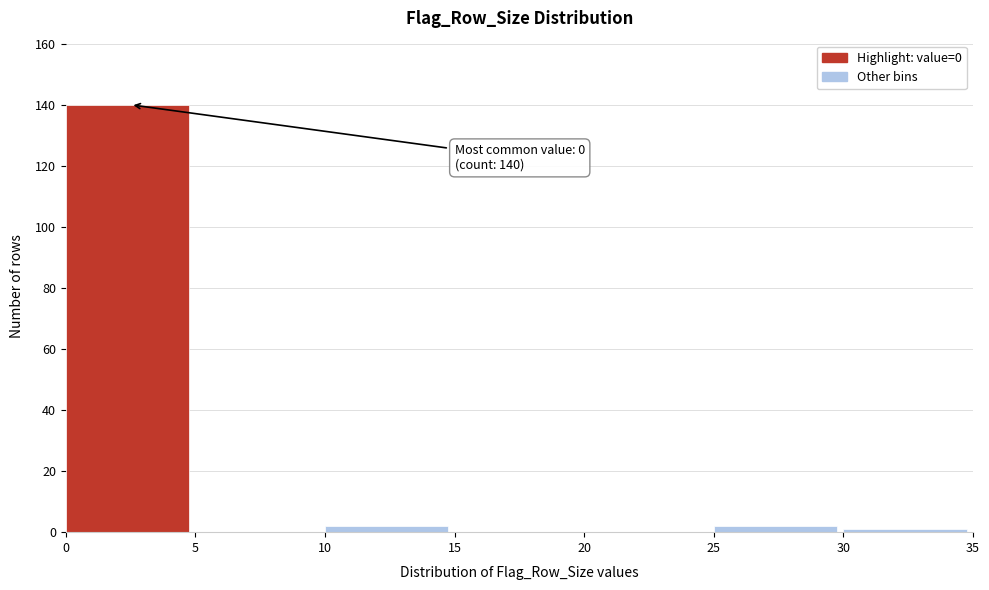

Which range on the x-axis has the tallest bar?

0 to 5